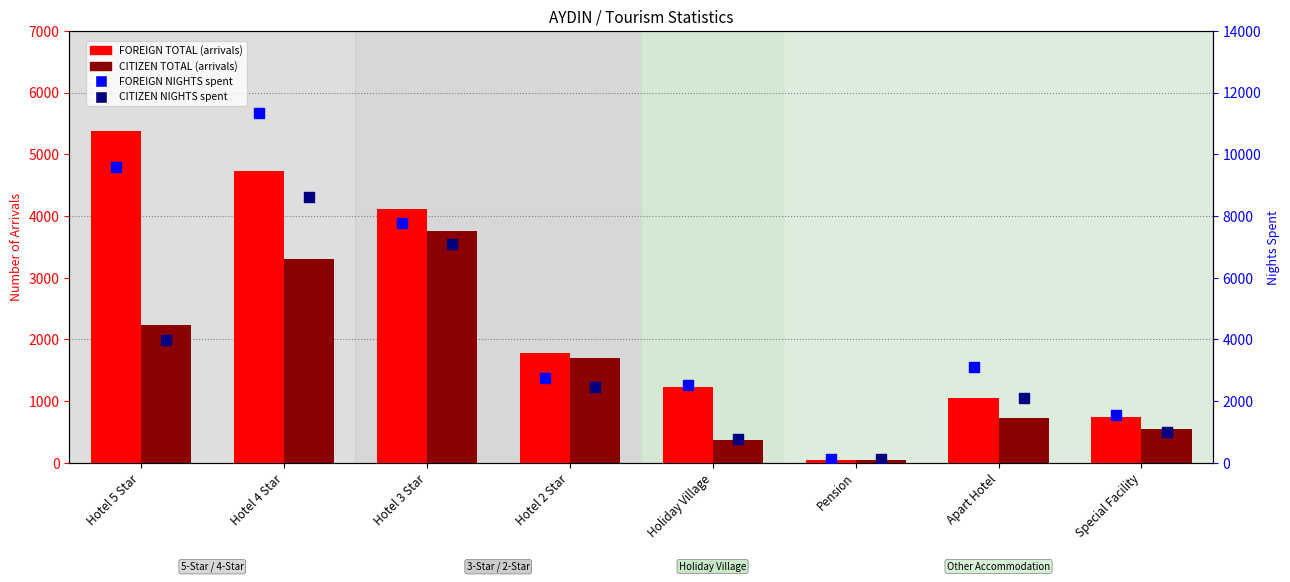

Which series has the largest Y range (max minus min)?

FOREIGN NIGHTS